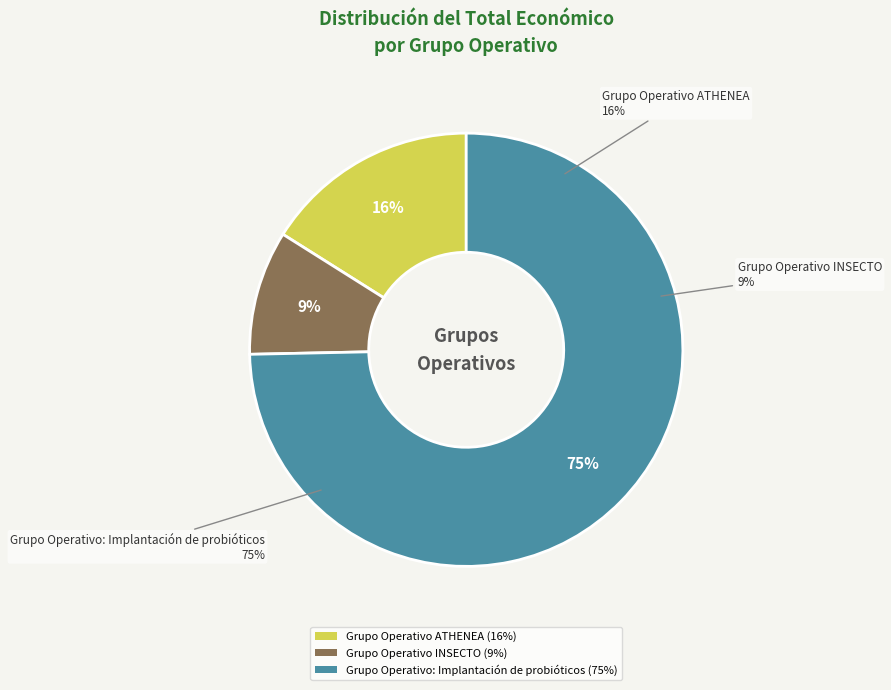

What is the change in value from Grupo Operativo INSECTO to Grupo Operativo: Implantación de probióticos?

+2425116